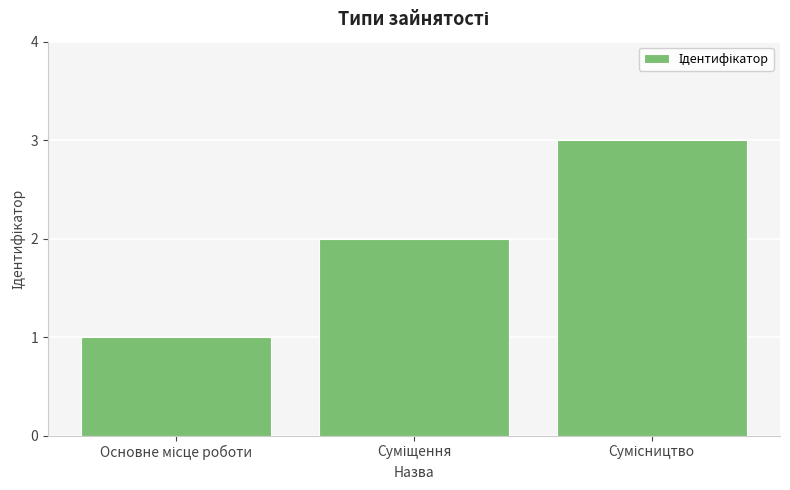

Does the chart contain any negative values?

No